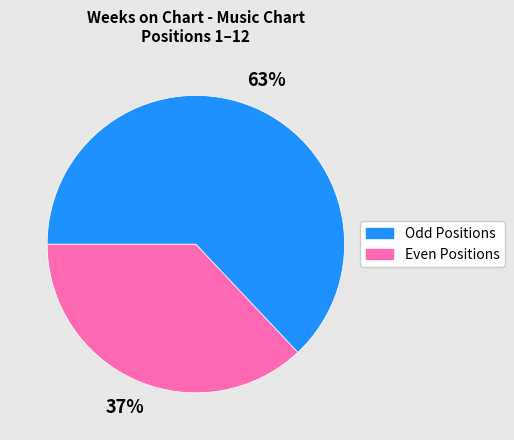

Is there any slice that represents more than half of the pie?

Yes